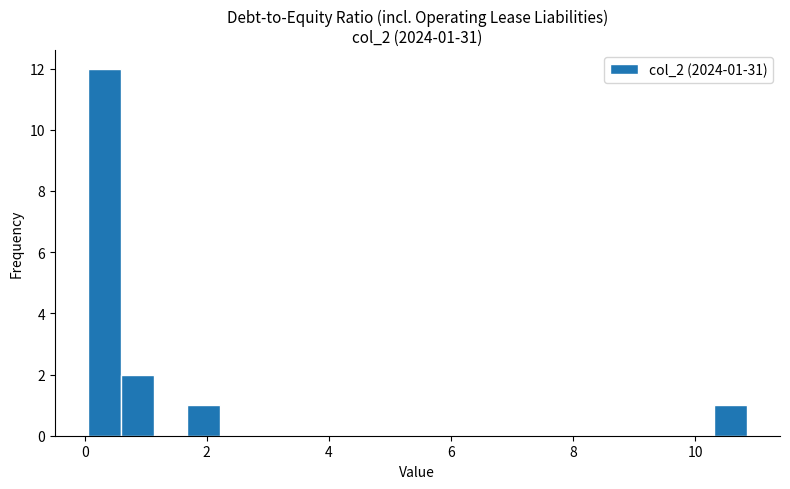

Around what value on the x-axis is the tallest bar? Give the approximate position of its centre, as read against the axis.

0.4